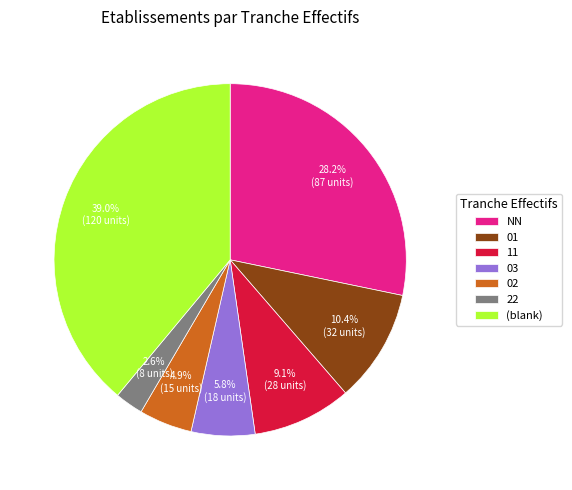

Is 22 the majority of the pie?

No